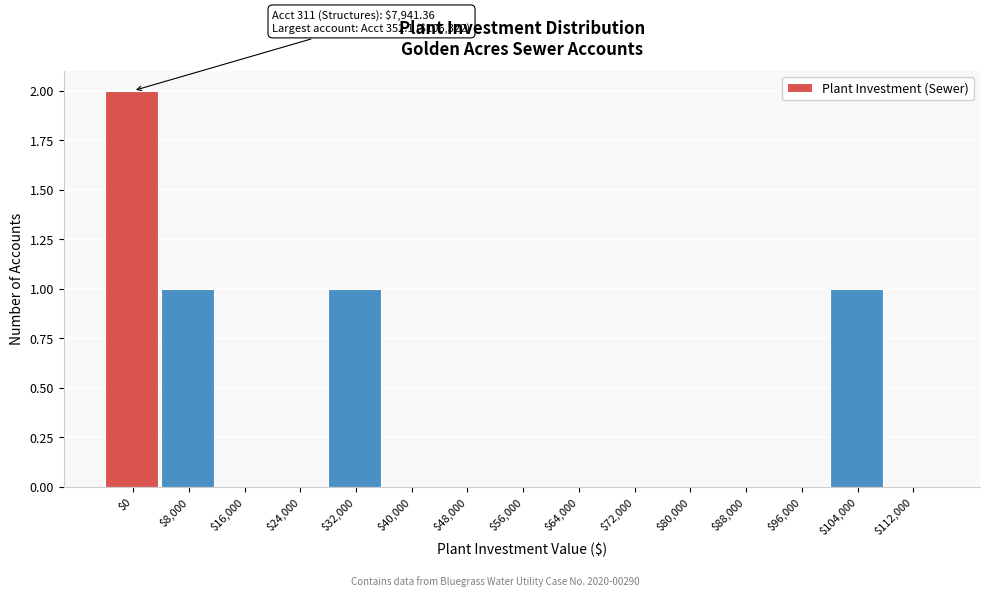

True or false: the data shows 1 at $16,000.

False